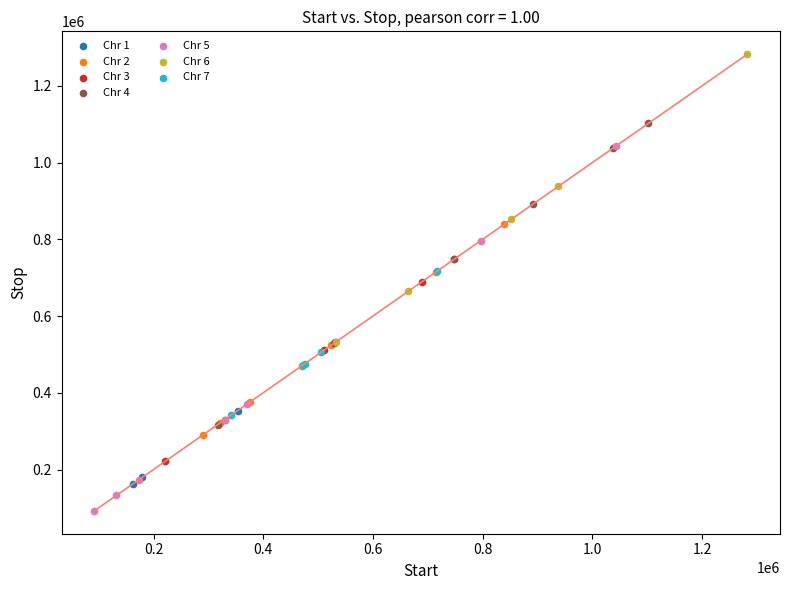

Which series contains the highest Y value?

Chr 6